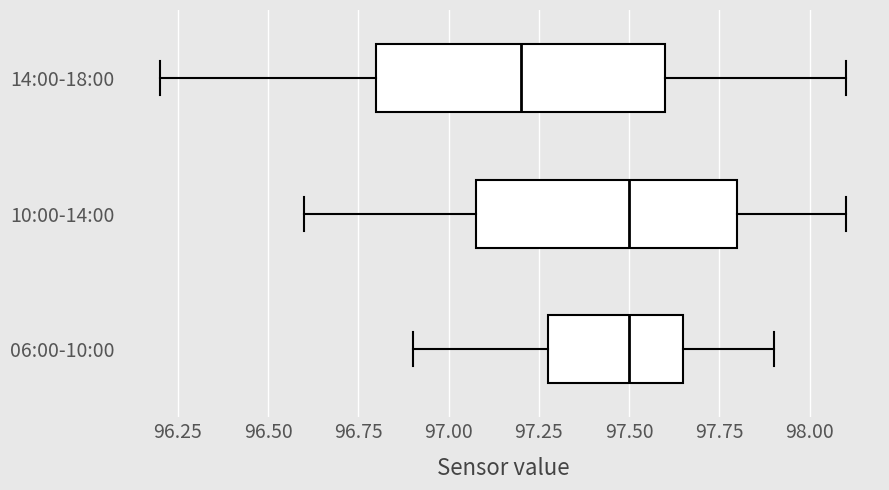

Reading bottom to top, read every box against the x-axis: the position of its median line, the range the box covers, and the ends of its whiskers. The values are not printed on the chart, so give them approximately, as read against the axis.

06:00-10:00: median 97.50, box 97.30 to 97.65, whiskers 96.90 to 97.90
10:00-14:00: median 97.50, box 97.10 to 97.80, whiskers 96.60 to 98.10
14:00-18:00: median 97.20, box 96.80 to 97.60, whiskers 96.20 to 98.10